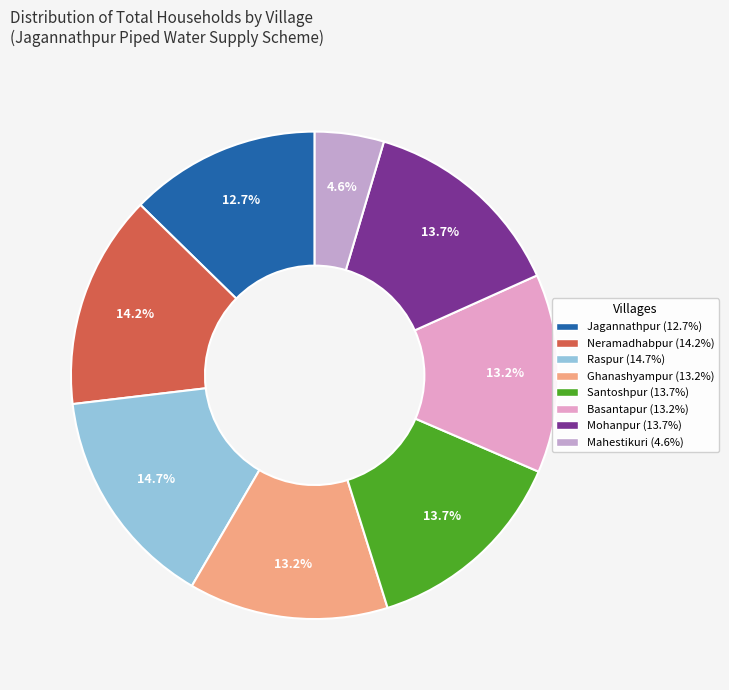

Approximately how many times larger is the value at Neramadhabpur compared to Santoshpur?

1.0